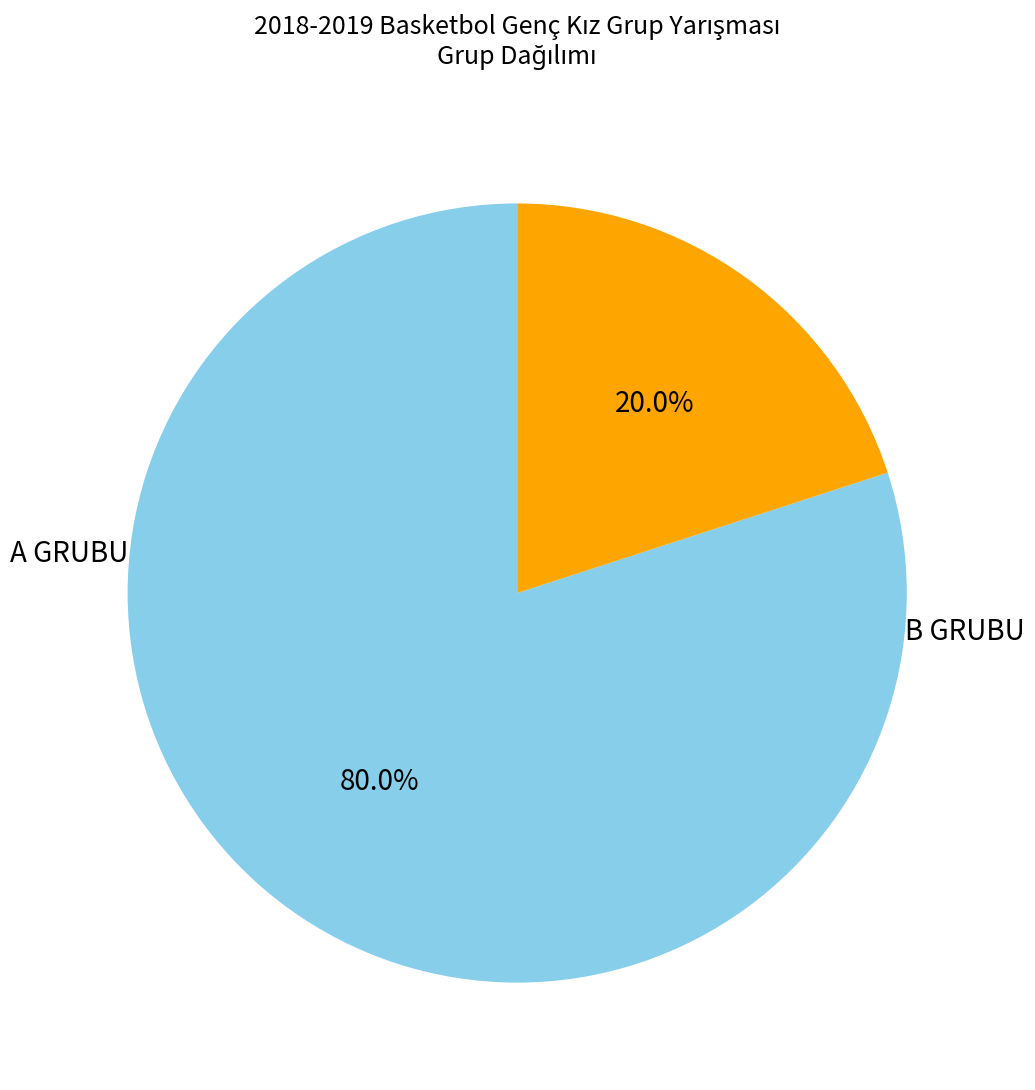

Combined, what portion of the pie is B GRUBU and A GRUBU?

100.0%